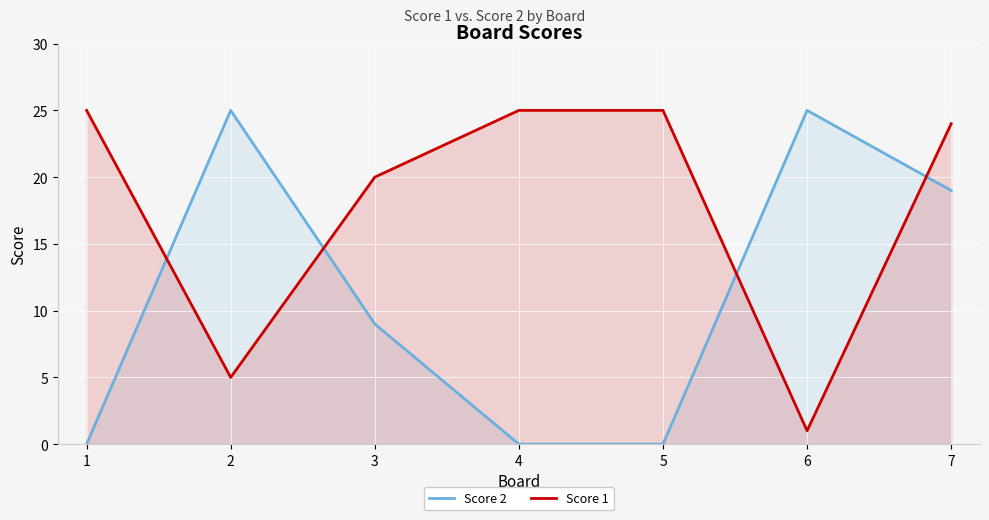

How many interior local peaks does the Score 2 series have?

2